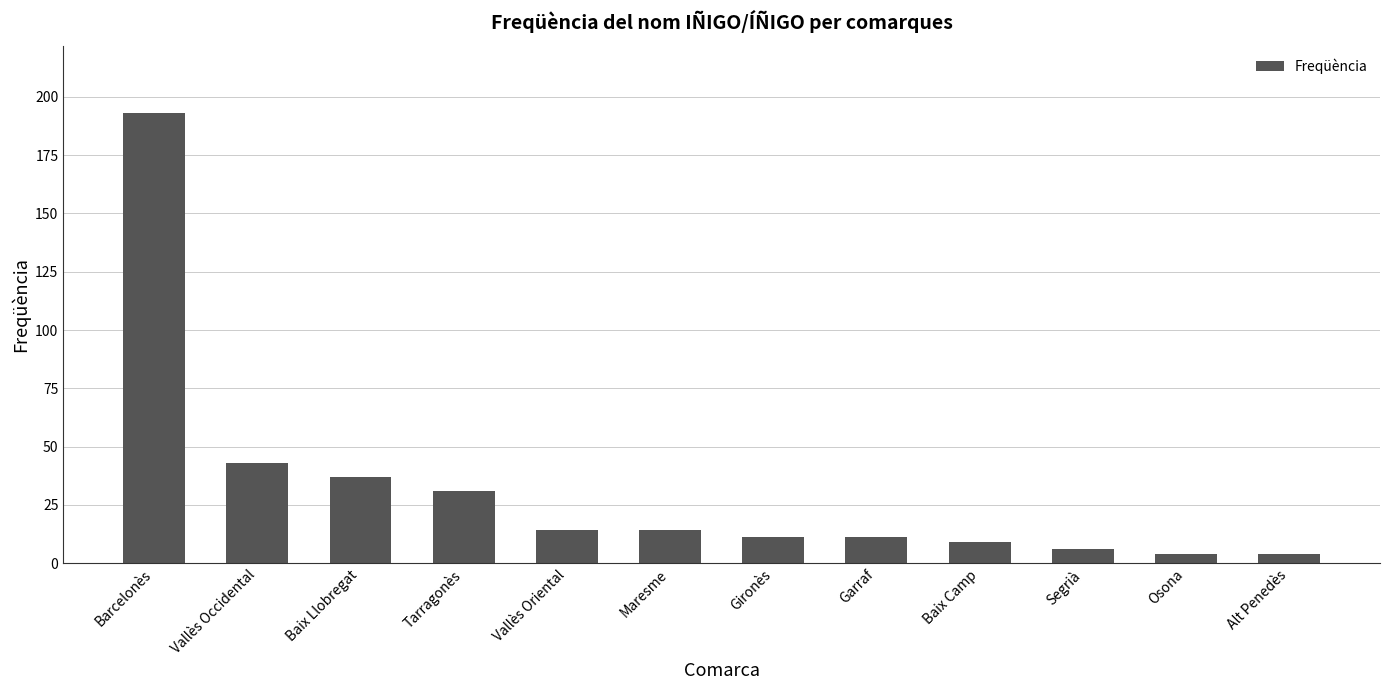

What is the greatest value displayed?

193